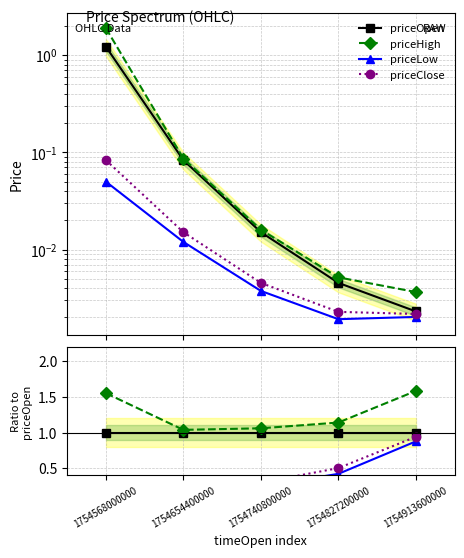

Is it true that priceOpen equals 1.0 at 1754913600000?

True